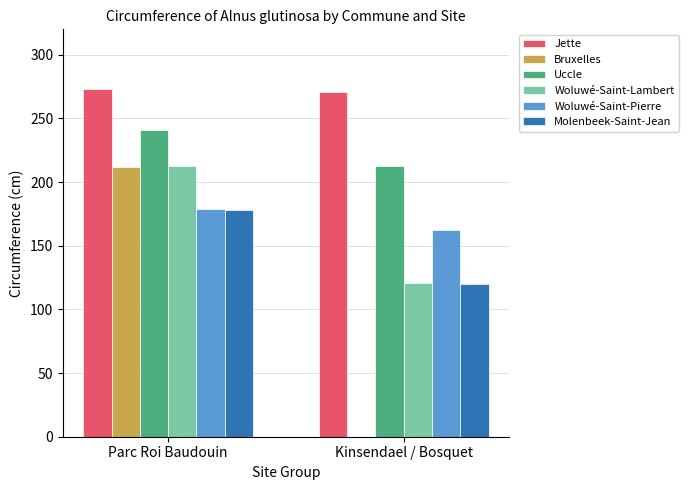

What is the difference between the Woluwé-Saint-Lambert values at Parc Roi Baudouin and Kinsendael / Bosquet?

92